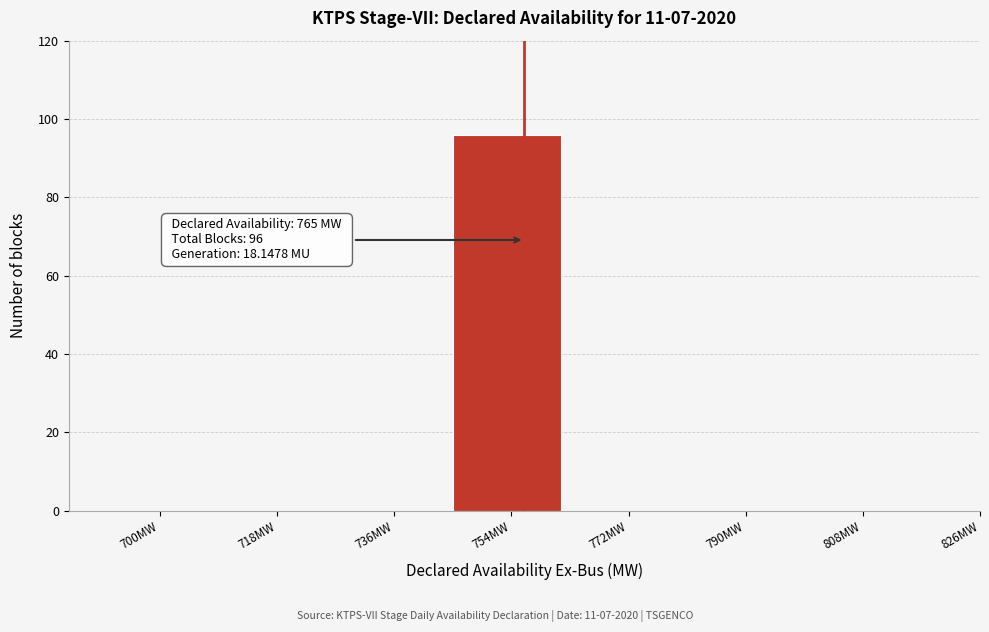

Reading right to left, transcribe all the data shown in this chart.

826MW=0	808MW=0	790MW=0	772MW=0	754MW=96	736MW=0	718MW=0	700MW=0